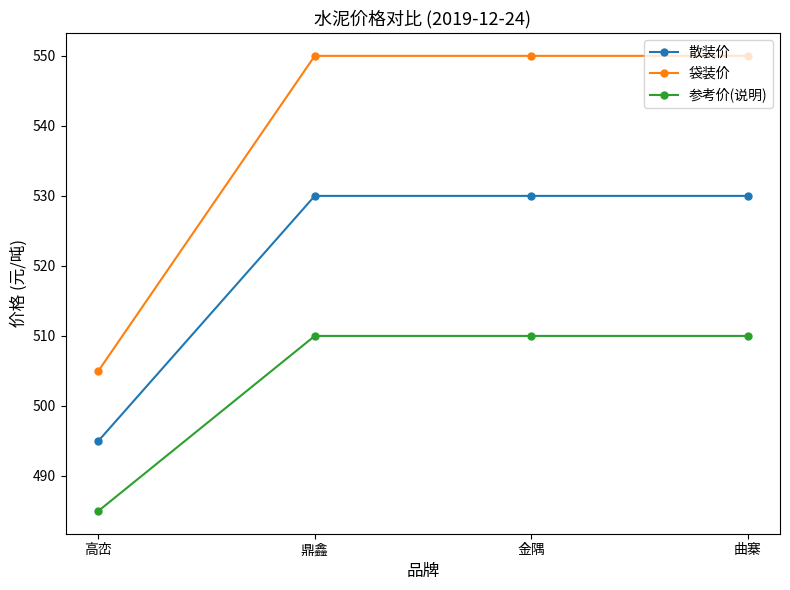

What is the label of the 2nd point from the right?

金隅